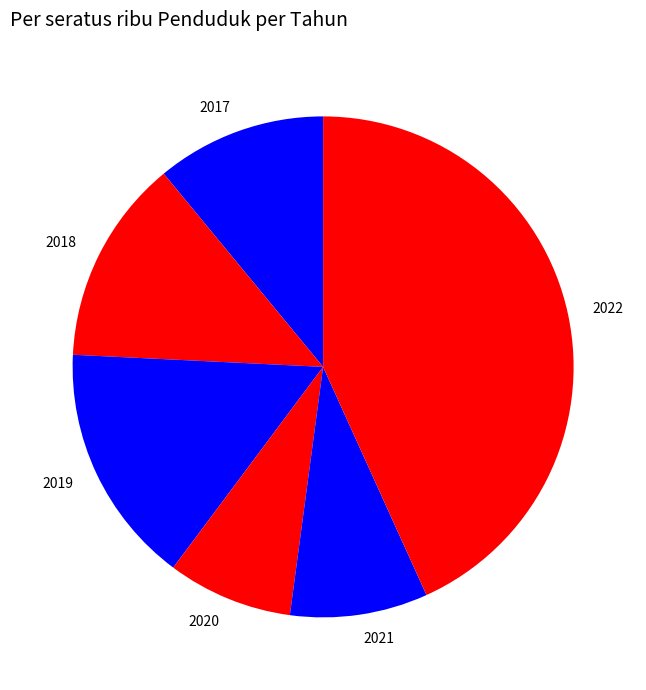

How many segments does this pie chart have?

6